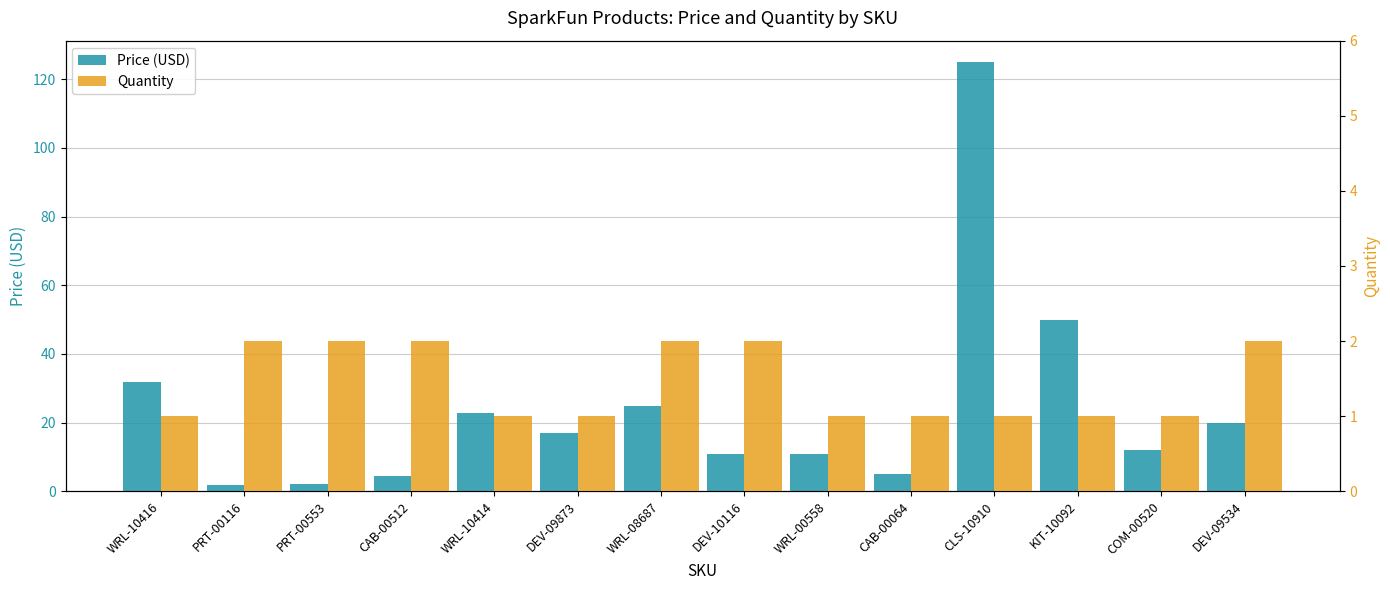

Does the chart contain any negative values?

No